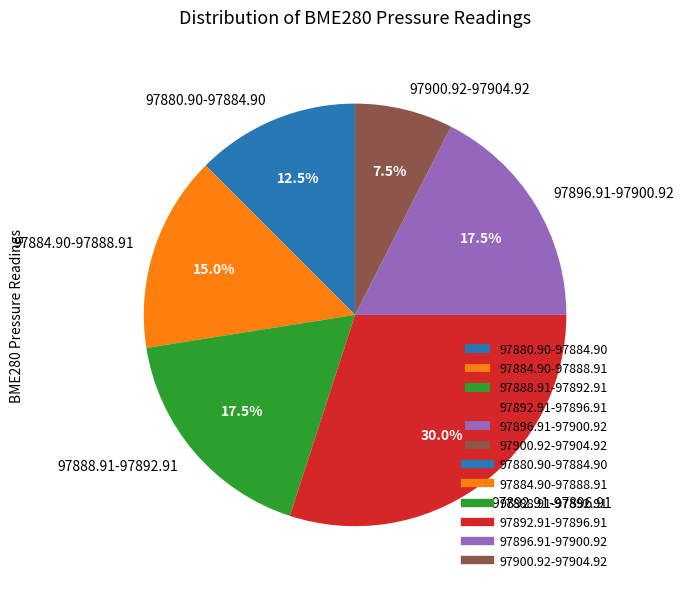

What is the smallest slice in the pie chart?

97900.92-97904.92